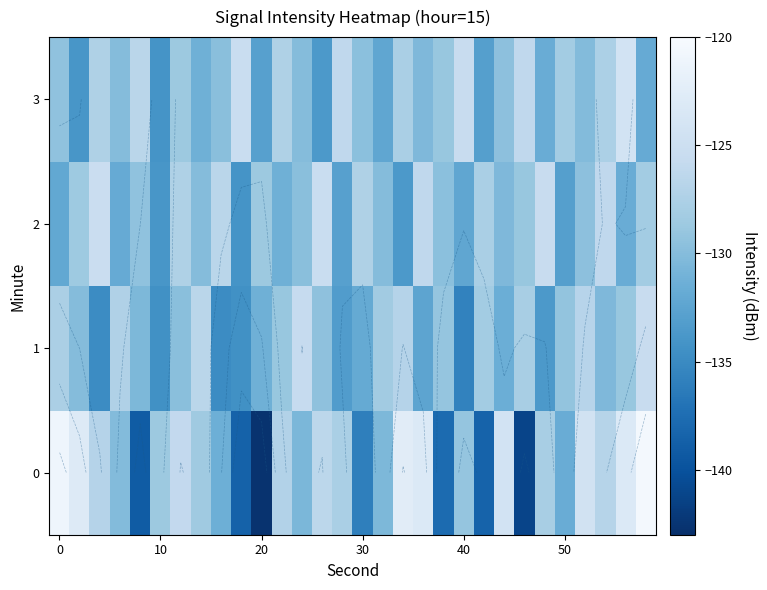

What is the smallest value displayed?

-142.7